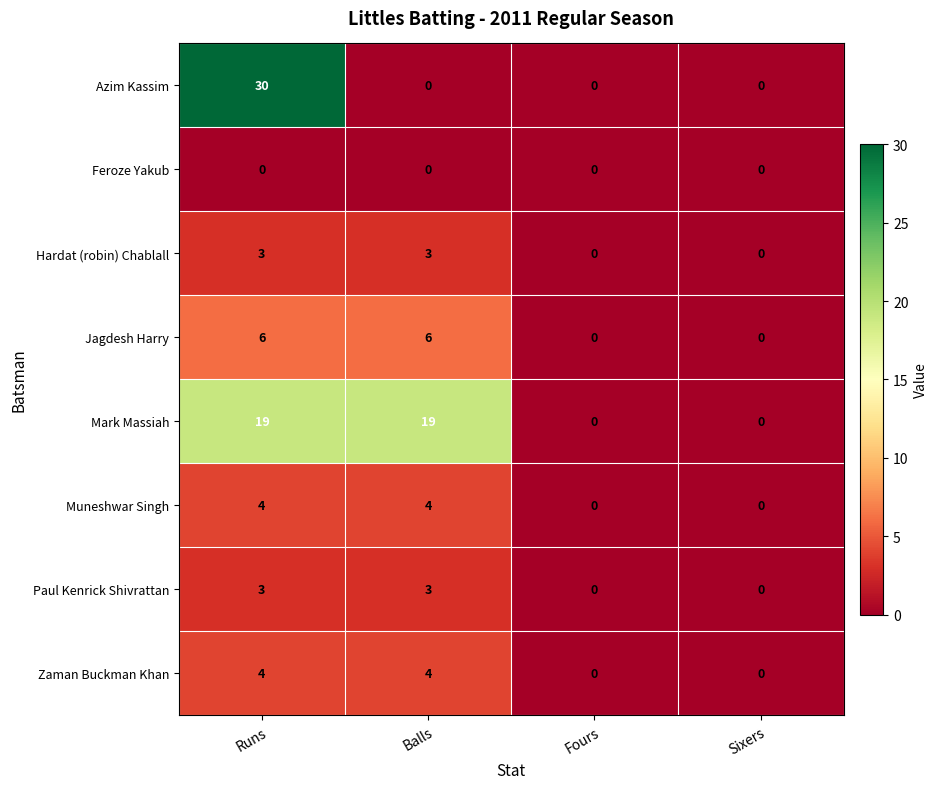

What is the difference between the Azim Kassim values at Sixers and Runs?

30